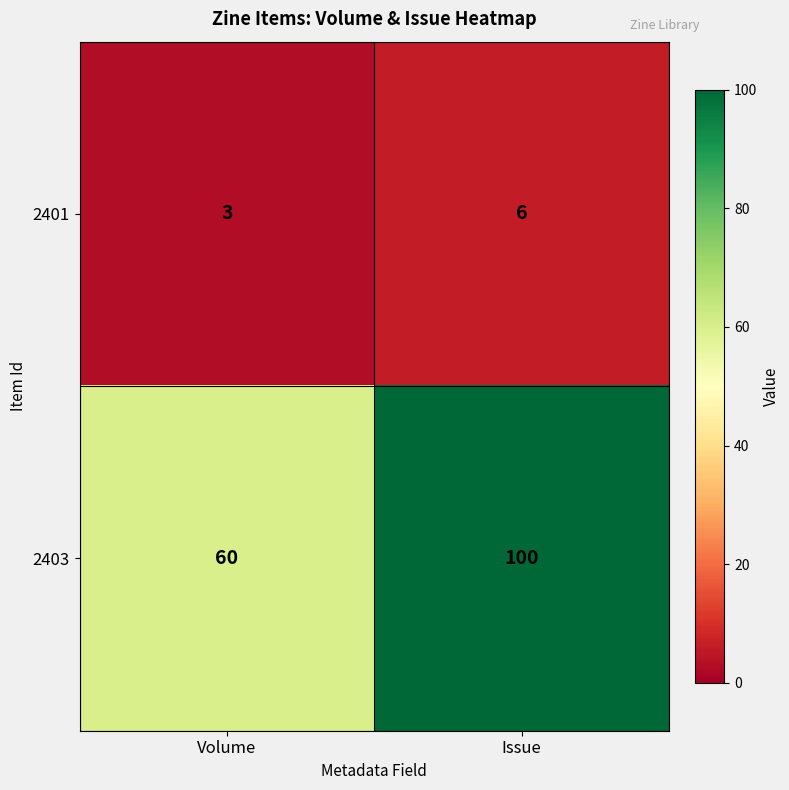

Is it true that 2401 equals 3 at Volume?

True